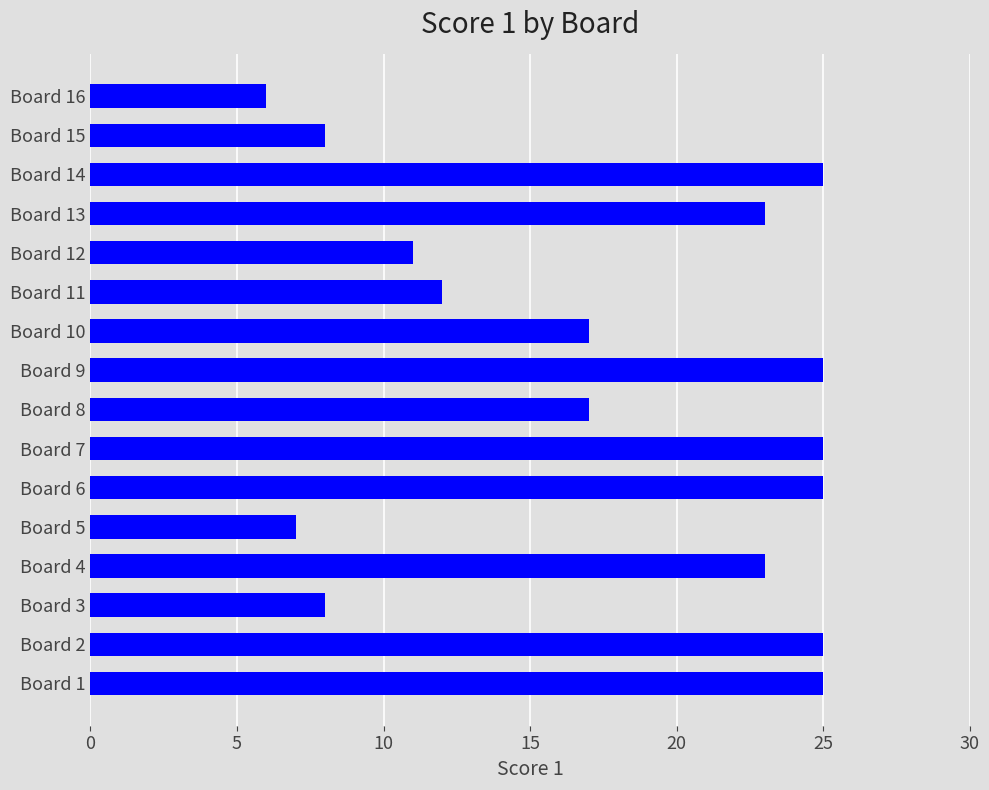

Which has a higher value, Board 16 or Board 15?

Board 15